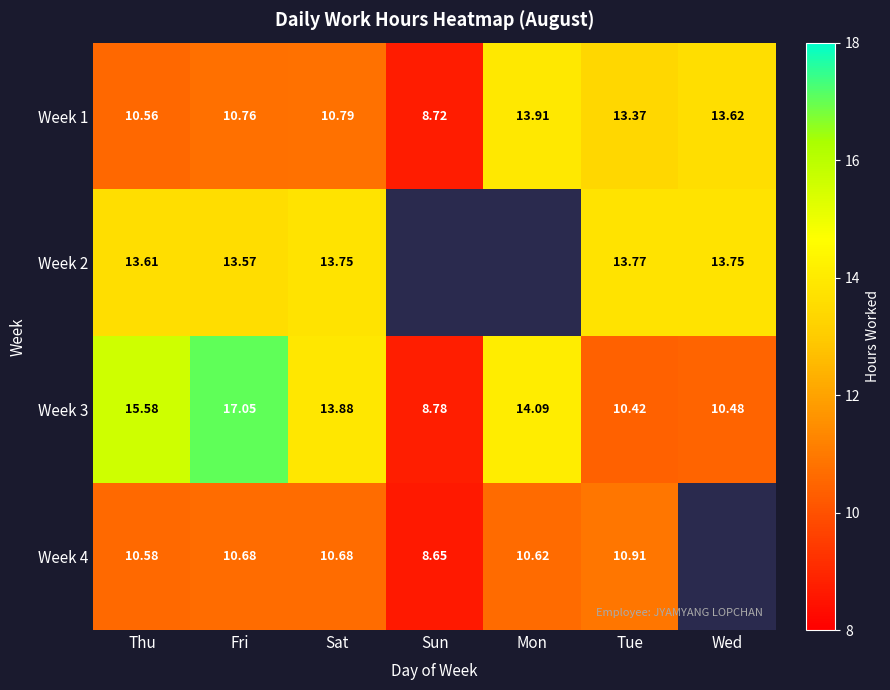

At which label is Week 1 closest to 11?

Sat